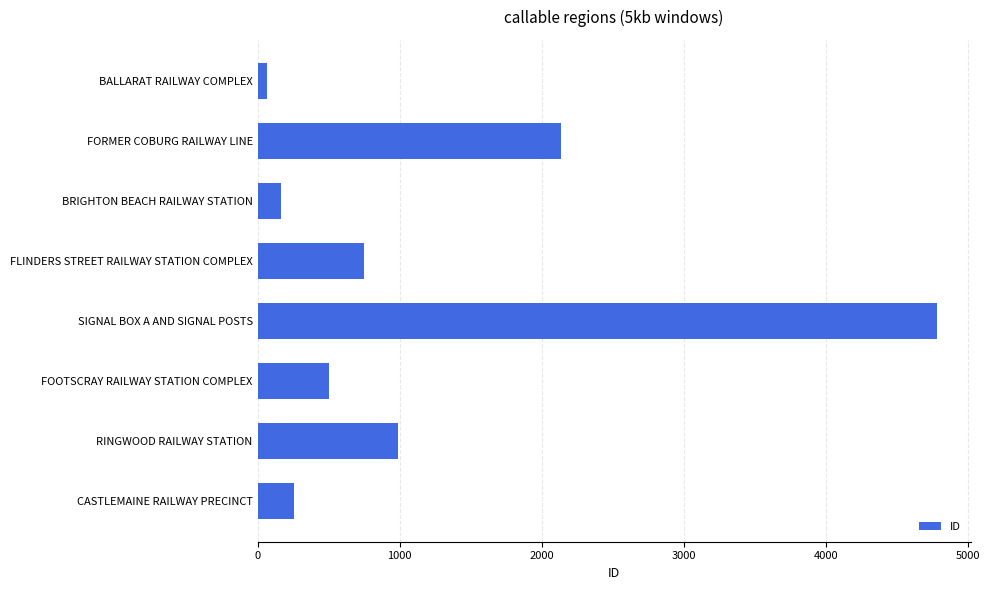

Which has a higher value, SIGNAL BOX A AND SIGNAL POSTS or FORMER COBURG RAILWAY LINE?

SIGNAL BOX A AND SIGNAL POSTS